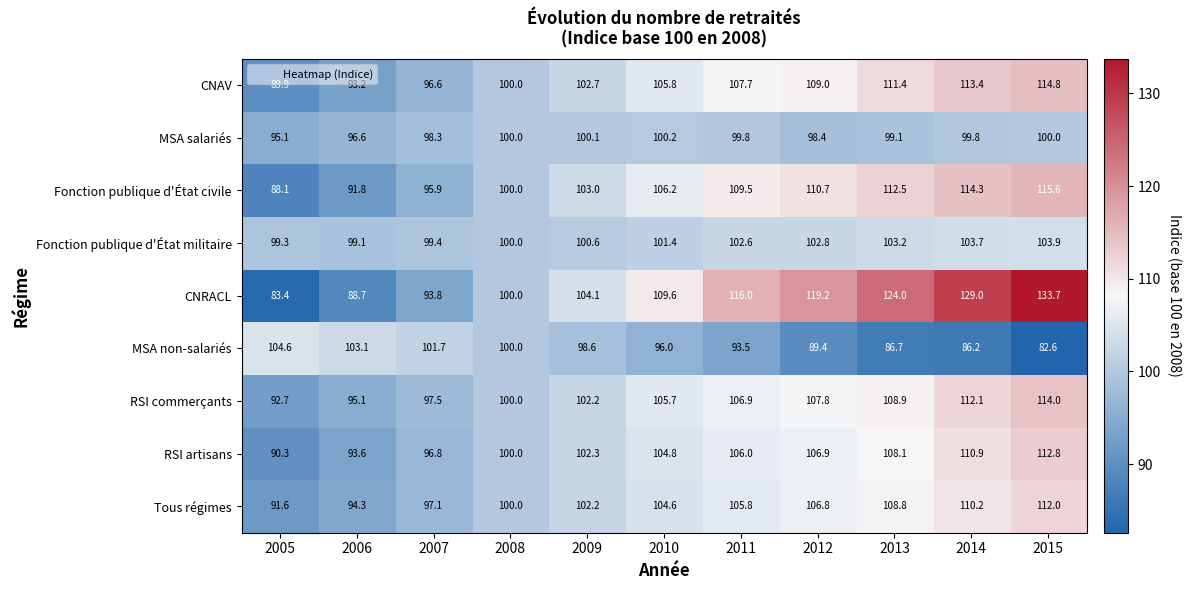

Which series has the largest total across all categories?

CNRACL